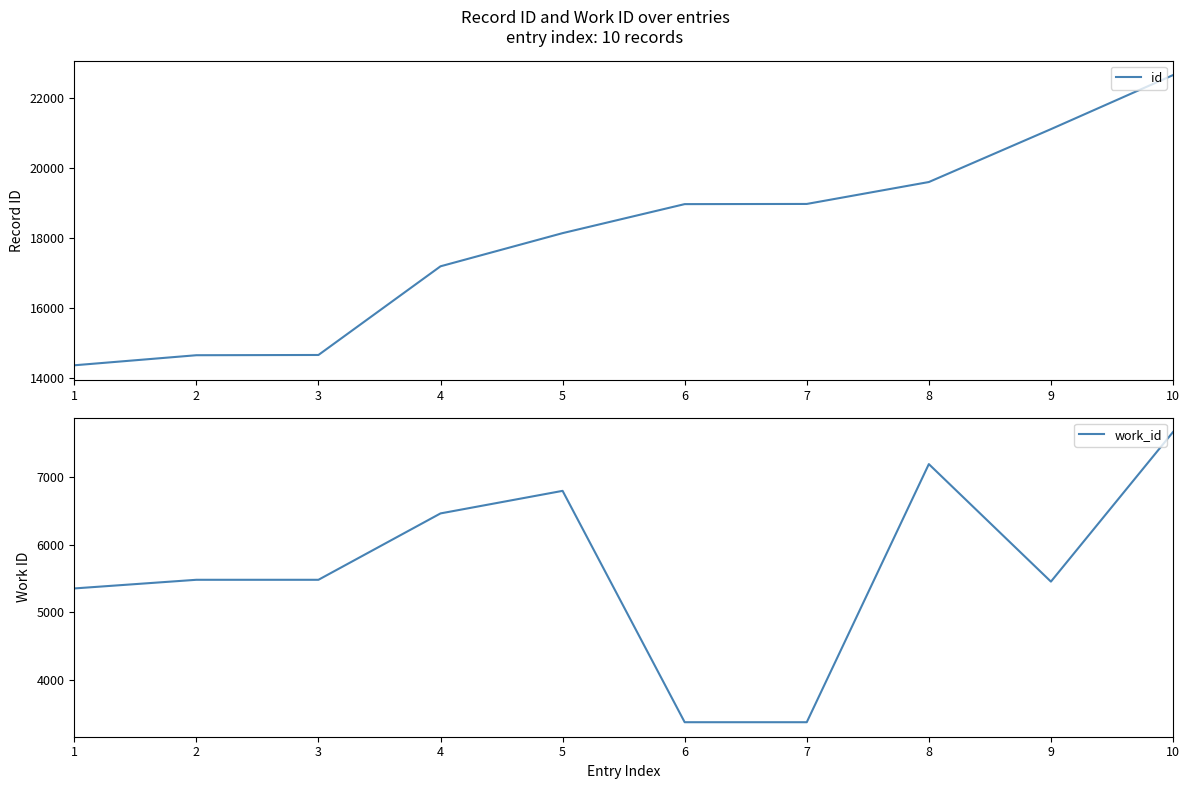

List the series in order of their overall mean, lowest first.

work_id, id